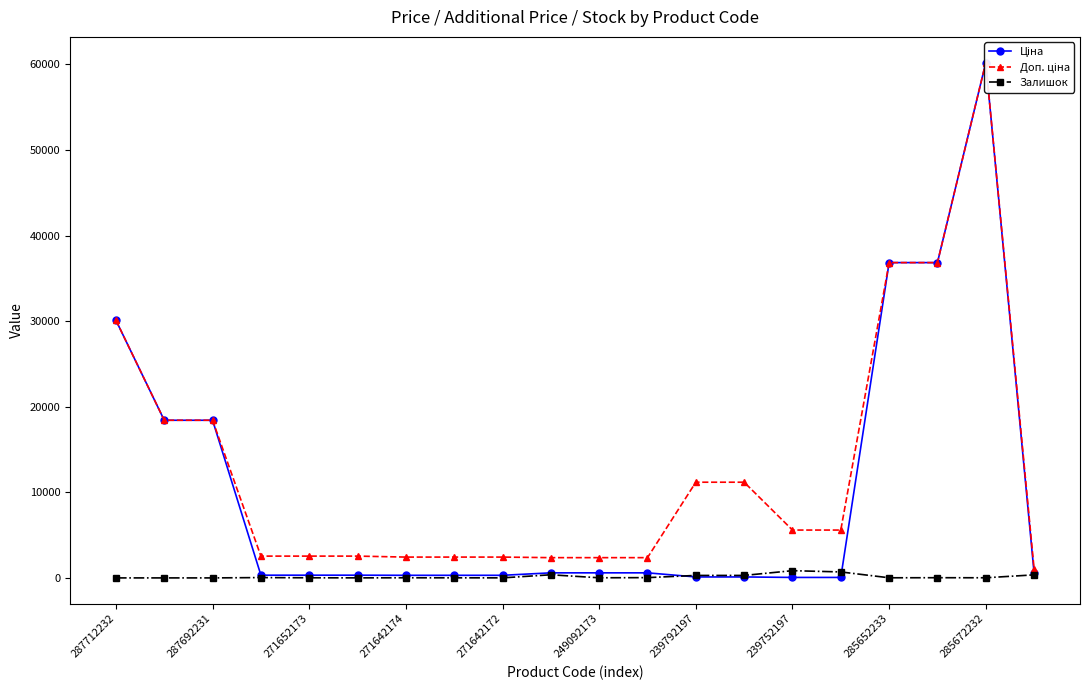

Rank the series by their maximum value, from highest to lowest.

Ціна, Доп. ціна, Залишок